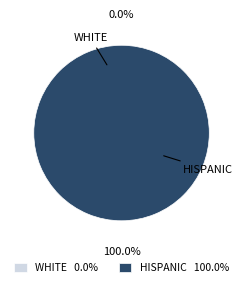

How many segments does this pie chart have?

2